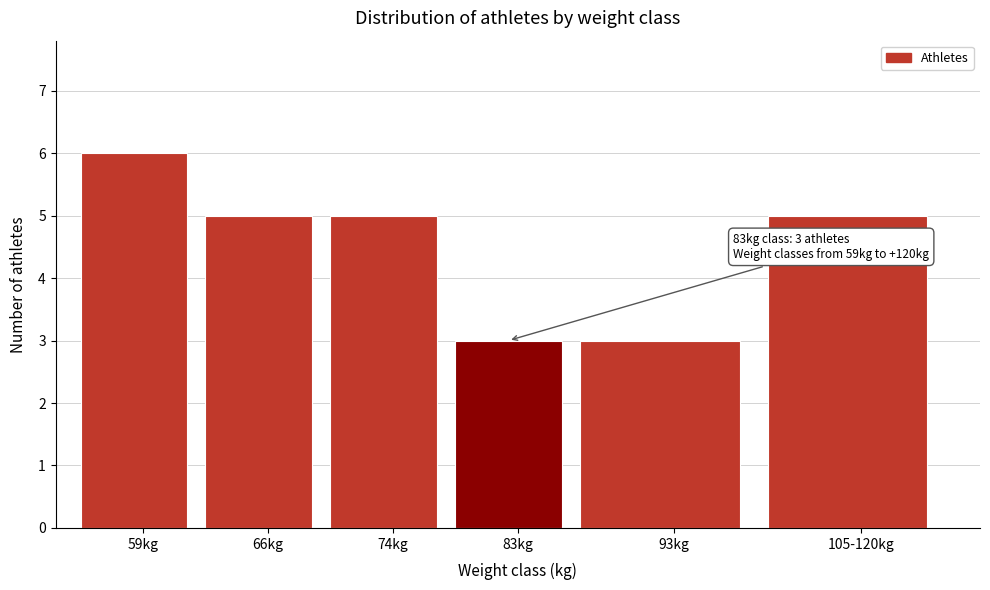

Reading left to right, what are all the values shown in this chart?

59kg=6	66kg=5	74kg=5	83kg=3	93kg=3	105-120kg=5